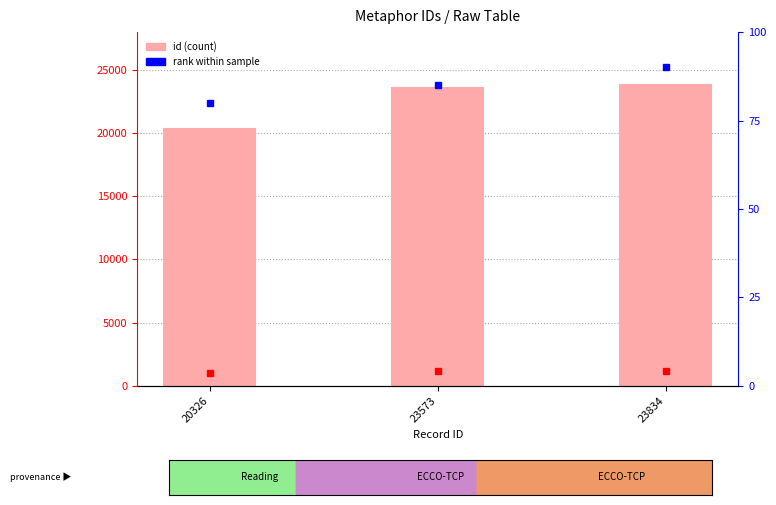

Read the value at 20326.

20326